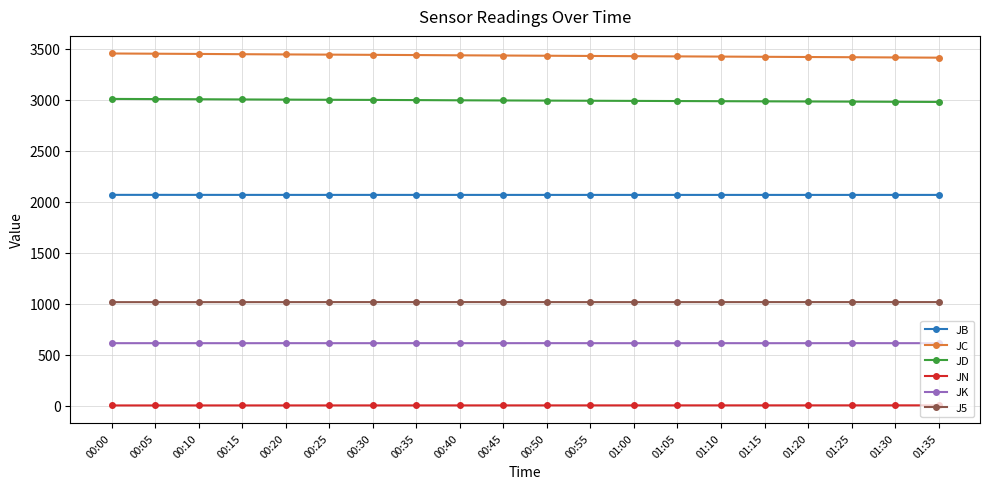

True or false: JK has more than 2 points higher than both neighbors.

True